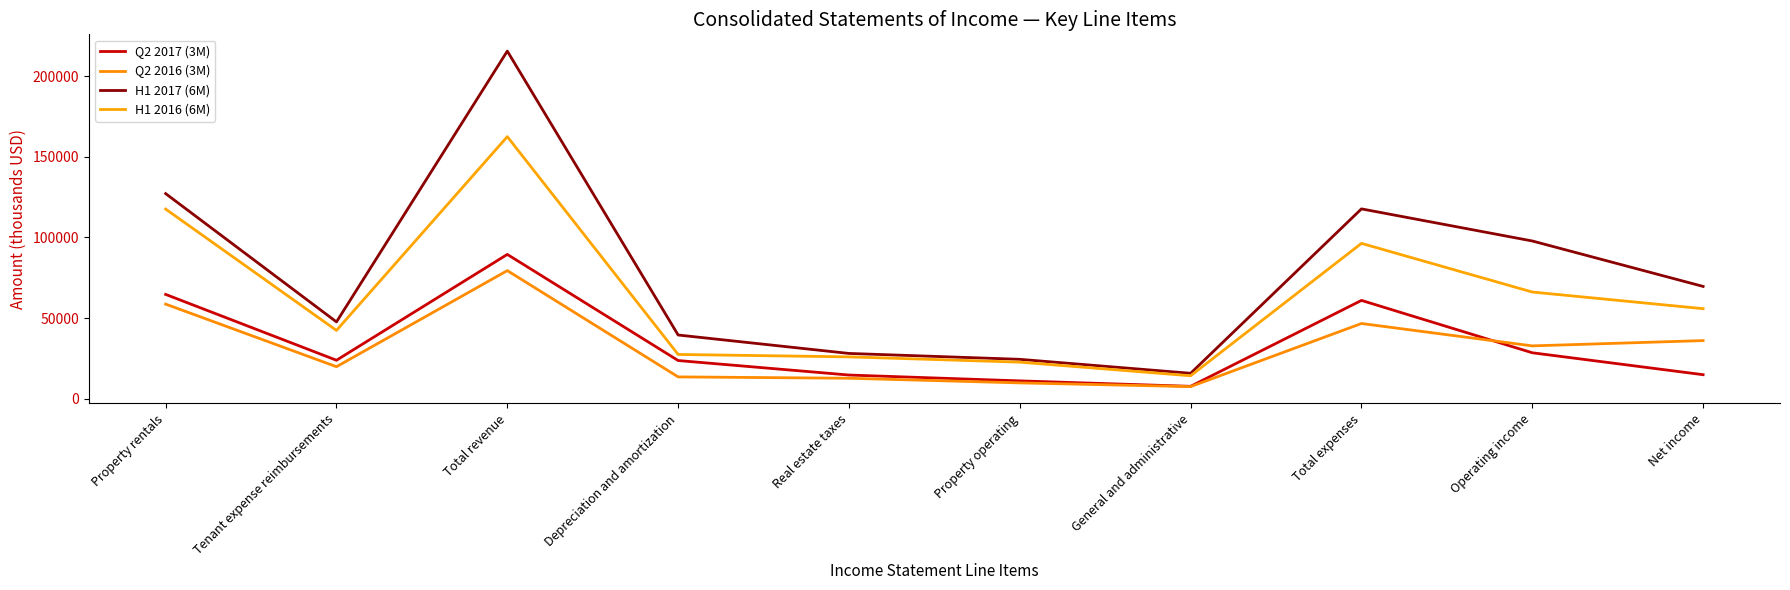

How many lines are shown in the chart?

4